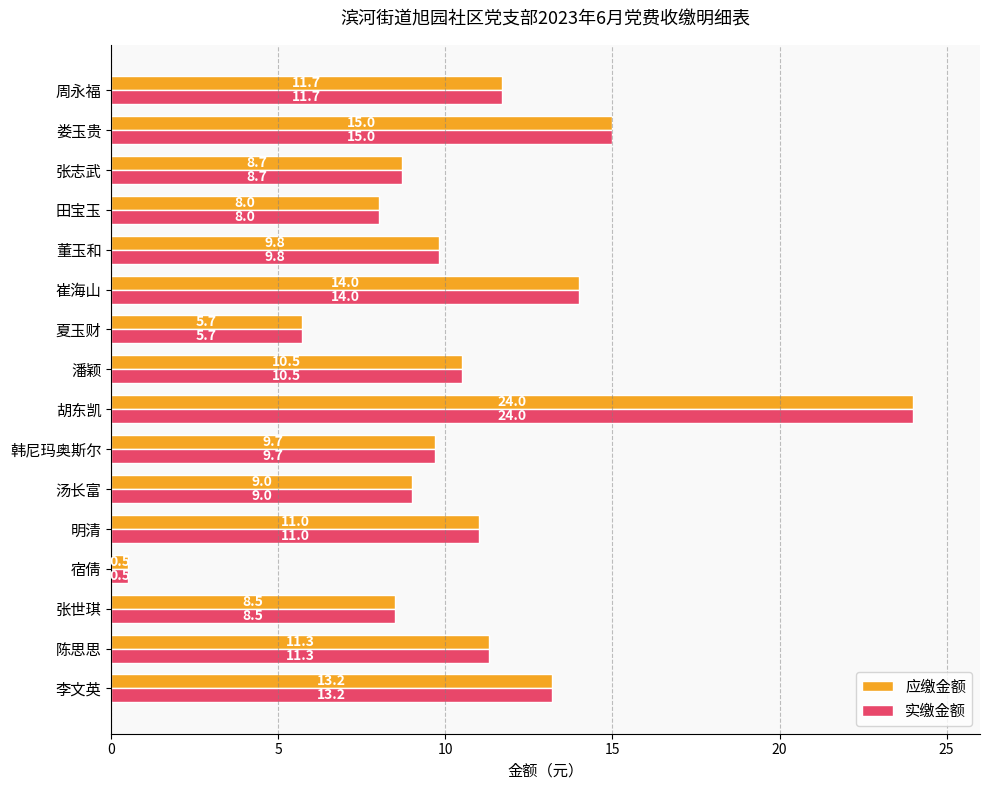

The value of 应缴金额 at 董玉和 is 9.8. True or false?

True